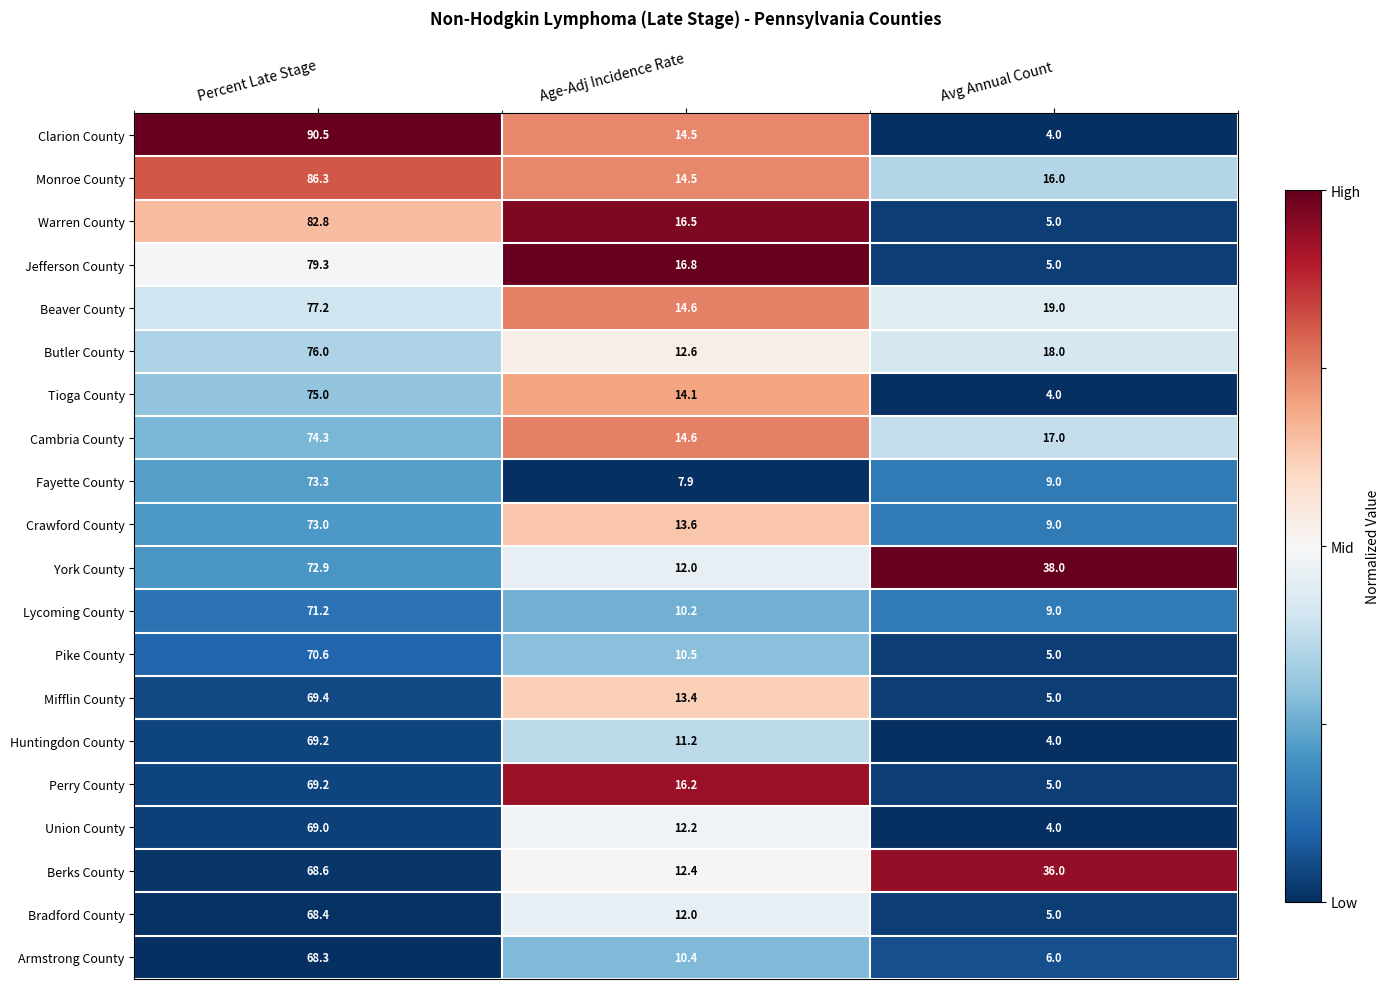

Which series has the widest spread of values?

Clarion County